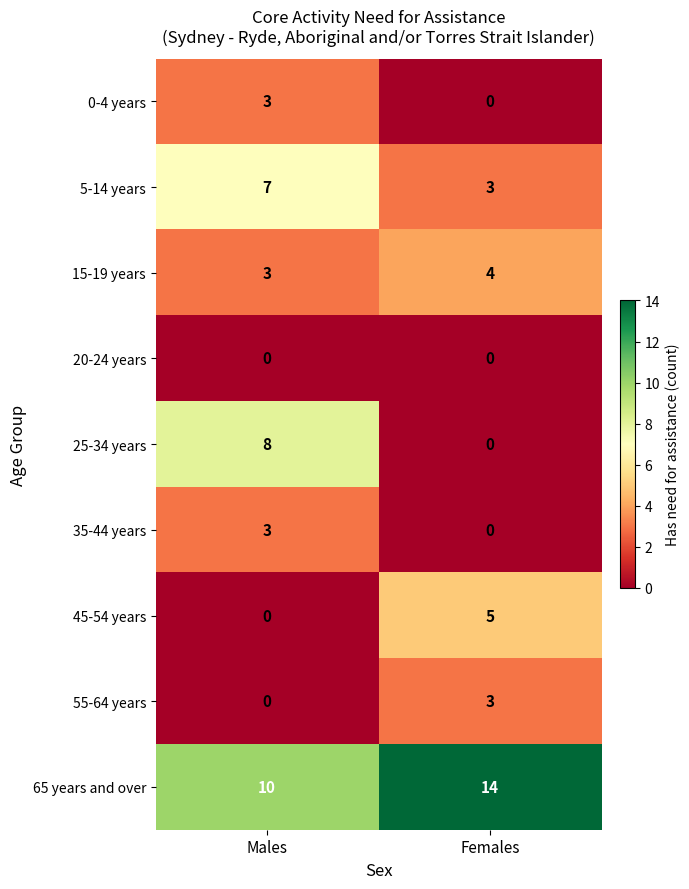

What is the sum of the 5-14 years values at Males and Females?

10